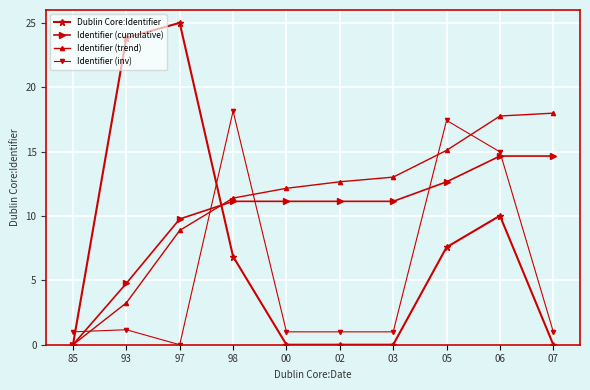

Which category has the highest value across all series?

97